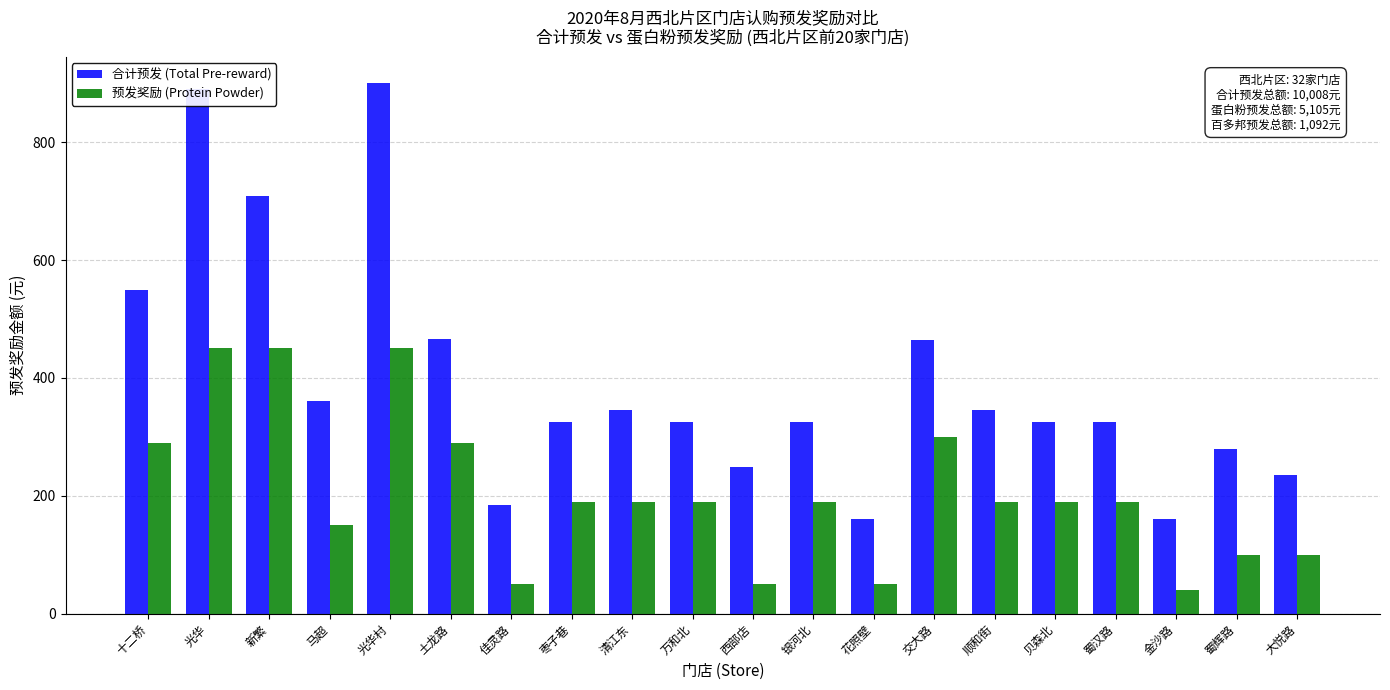

What is the average value of the 合计预发 (Total Pre-reward) series?

396